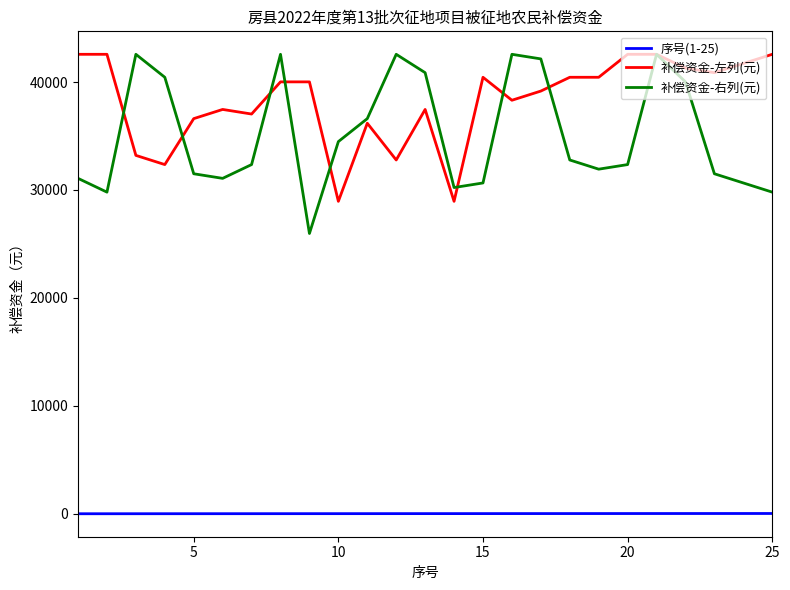

What is the greatest value displayed?

42570.0